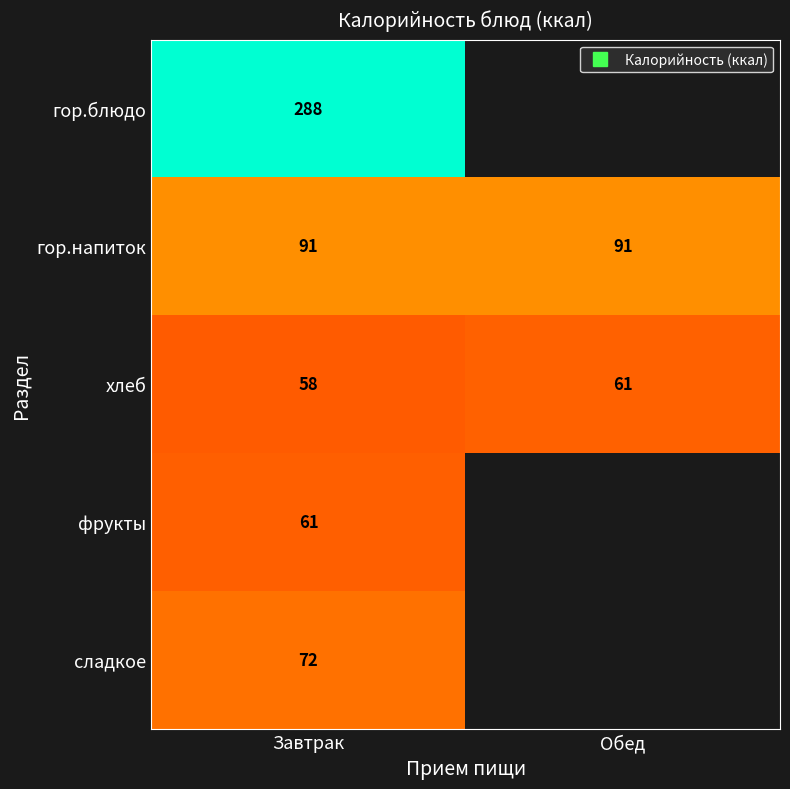

Where is гор.напиток nearest to the value 91?

Обед